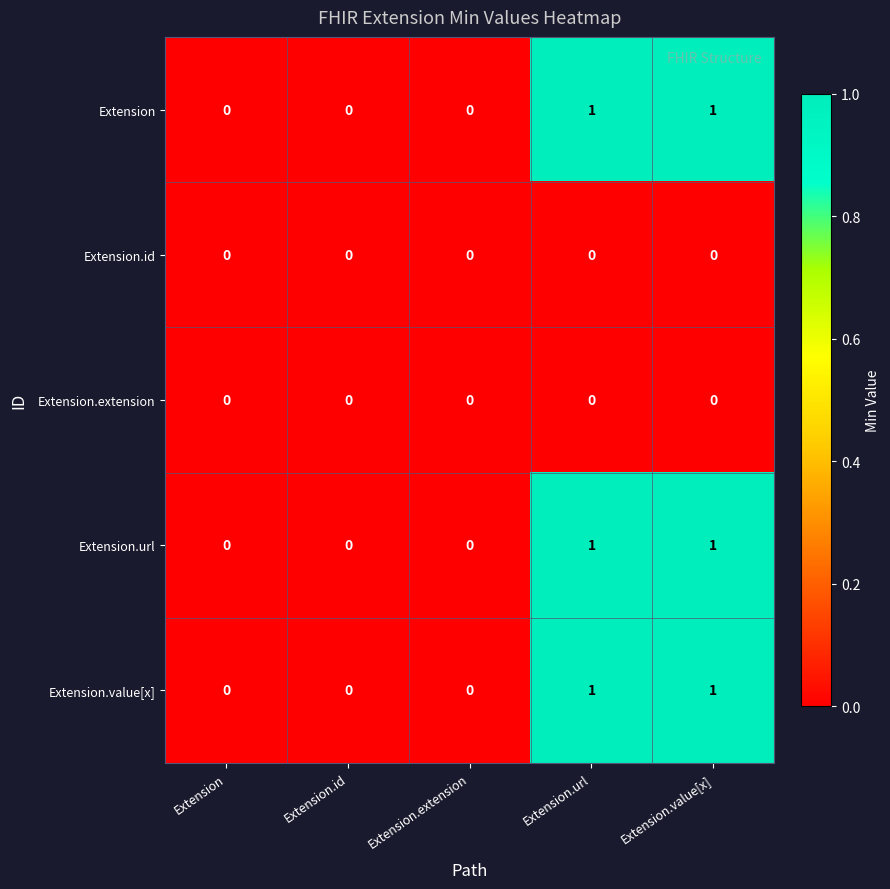

The Extension series shows 0 at Extension.extension. True or false?

True